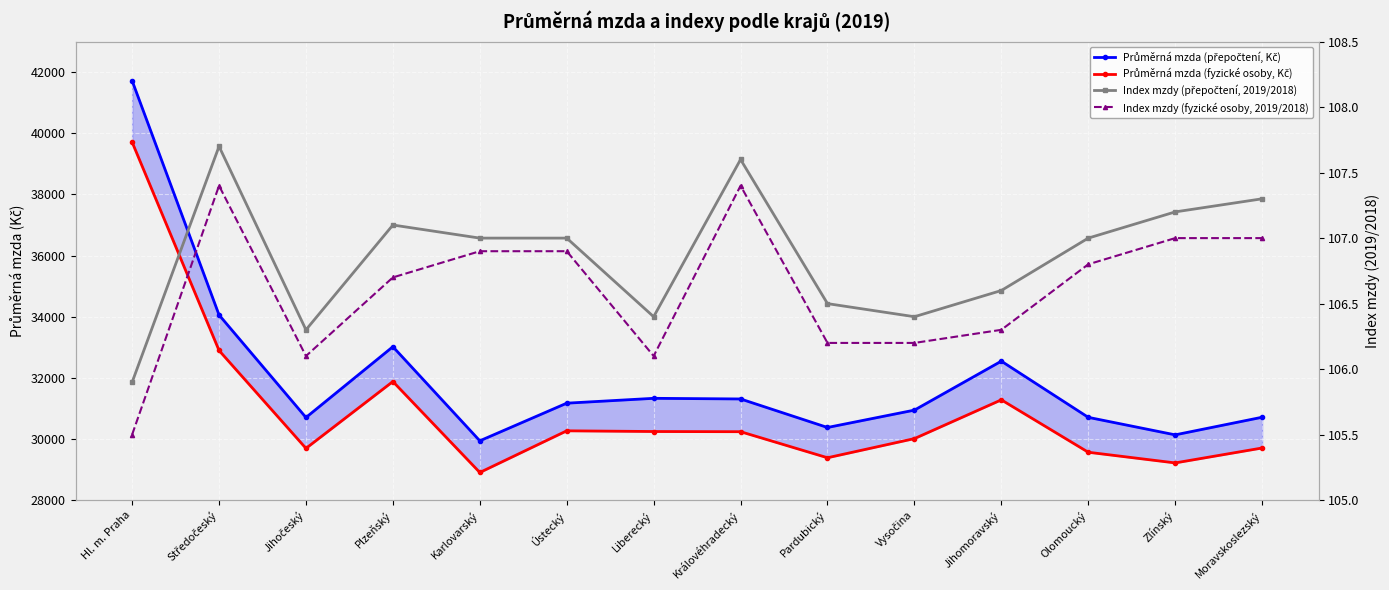

Reading right to left, what are all the values shown in this chart?

Průměrná mzda (přepočtení, Kč): 30712.0	30136.0	30709.0	32547.0	30945.0	30377.0	31310.0	31331.0	31172.0	29941.0	33019.0	30704.0	34058.0	41720.0
Průměrná mzda (fyzické osoby, Kč): 29706.0	29218.0	29567.0	31281.0	30013.0	29387.0	30239.0	30245.0	30268.0	28905.0	31880.0	29694.0	32896.0	39711.0
Index mzdy (přepočtení, 2019/2018): 107.3	107.2	107.0	106.6	106.4	106.5	107.6	106.4	107.0	107.0	107.1	106.3	107.7	105.9
Index mzdy (fyzické osoby, 2019/2018): 107.0	107.0	106.8	106.3	106.2	106.2	107.4	106.1	106.9	106.9	106.7	106.1	107.4	105.5